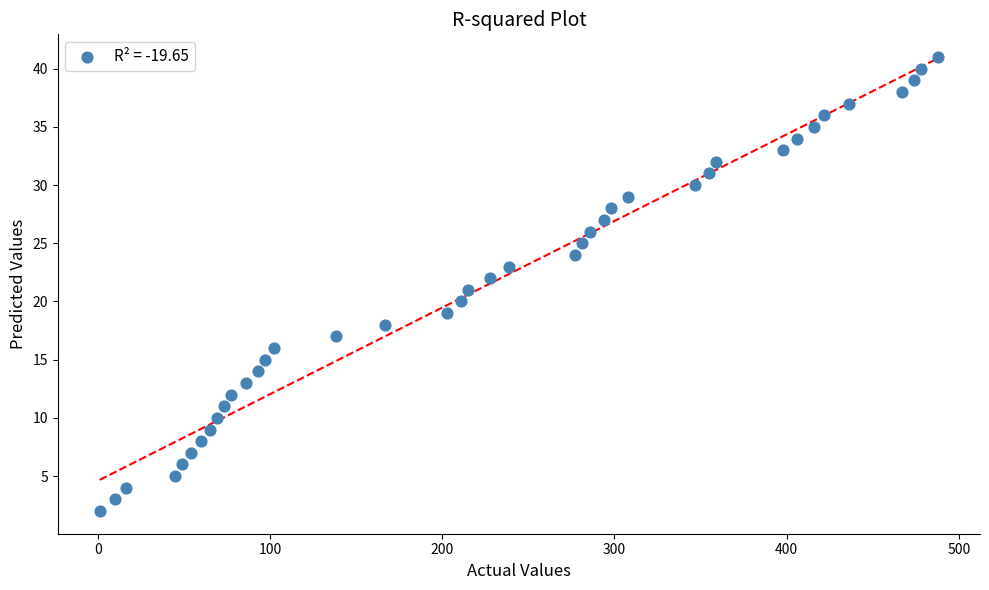

What is the range of Y values (max minus min)?

39